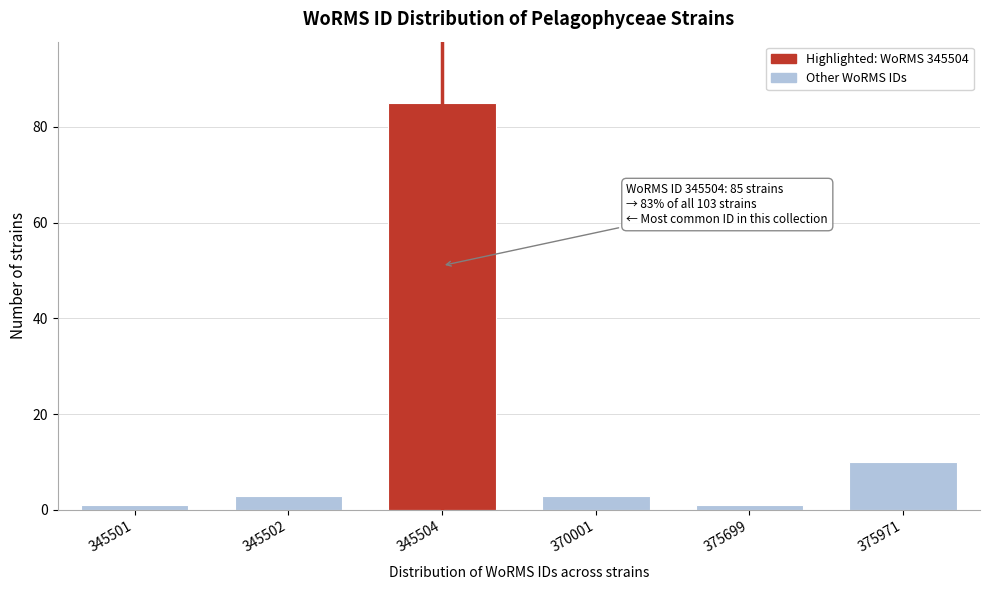

Reading left to right, what are all the values shown in this chart?

1	3	85	3	1	10